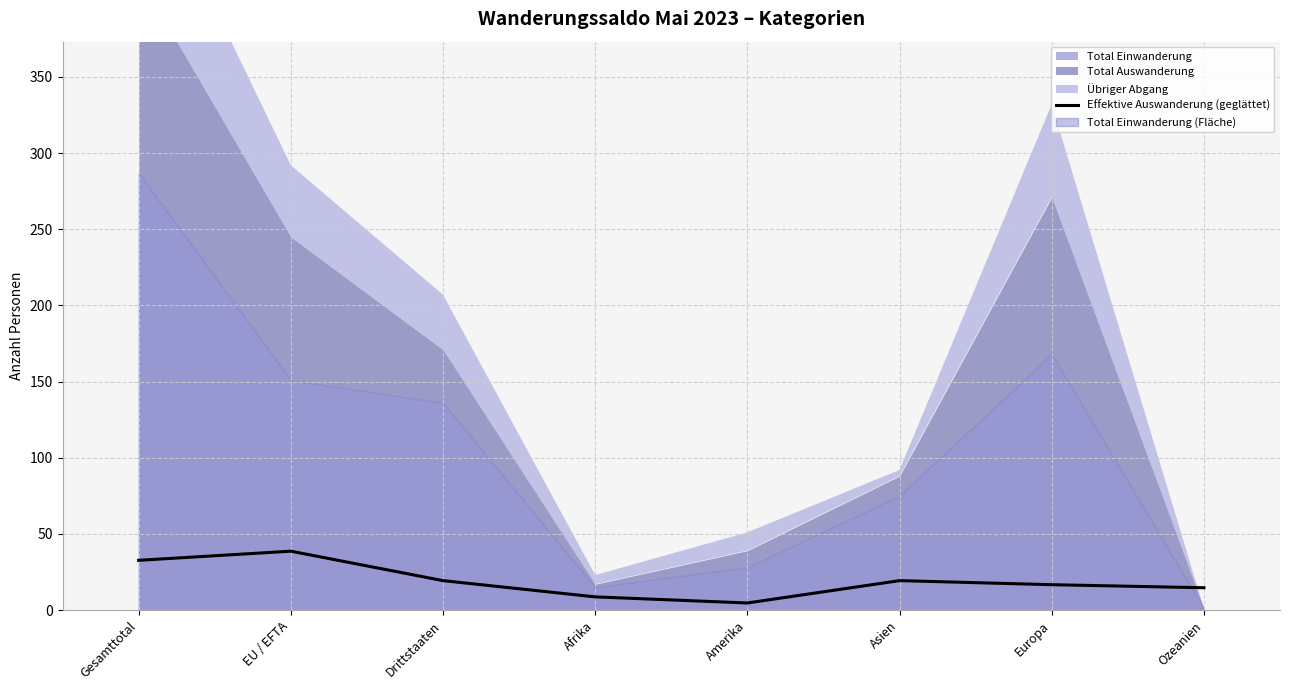

Reading left to right, list all the values displayed in this chart.

32.7	38.7	19.3	8.7	4.7	19.3	16.7	14.7